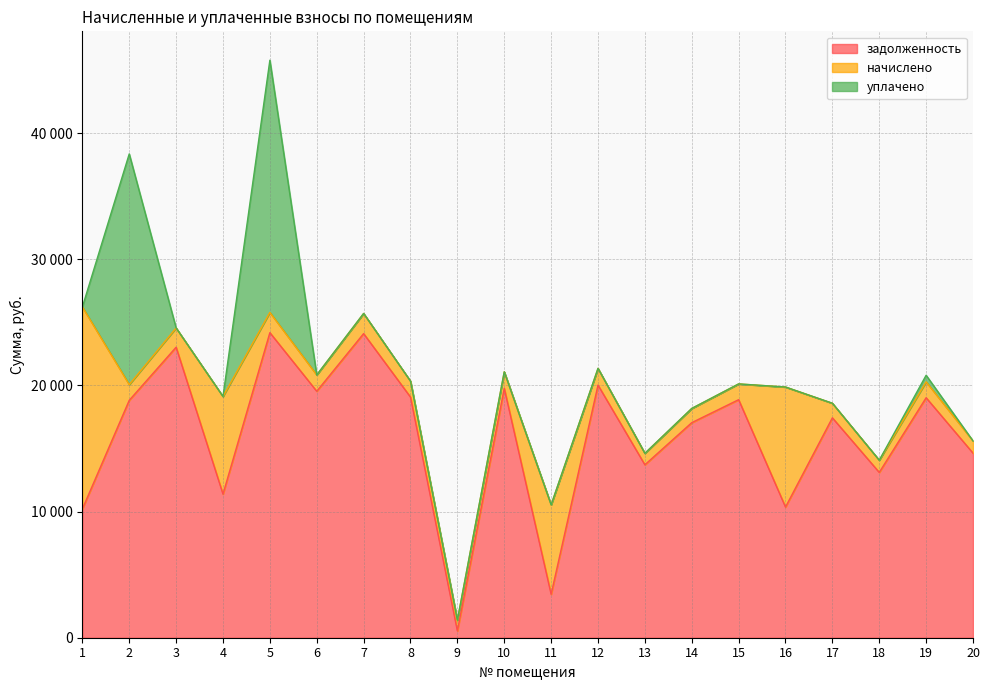

How many interior local valleys does the задолженность series have?

7